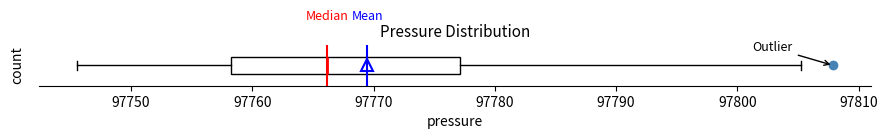

Transcribe this box plot: give where the median line is, the range the box spans, and where the two whiskers end, as read against the x-axis. The values are not printed on the chart, so give them approximately, as read against the axis.

median 97766, box 97758 to 97777, whiskers 97746 to 97805